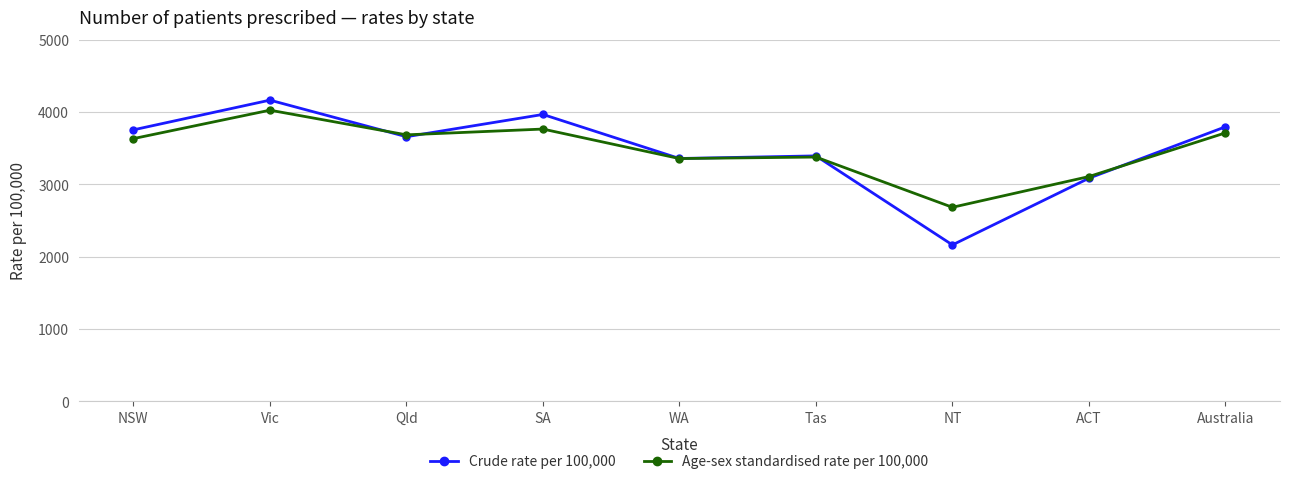

At SA, list the series in order from smallest to largest.

Age-sex standardised rate per 100,000, Crude rate per 100,000